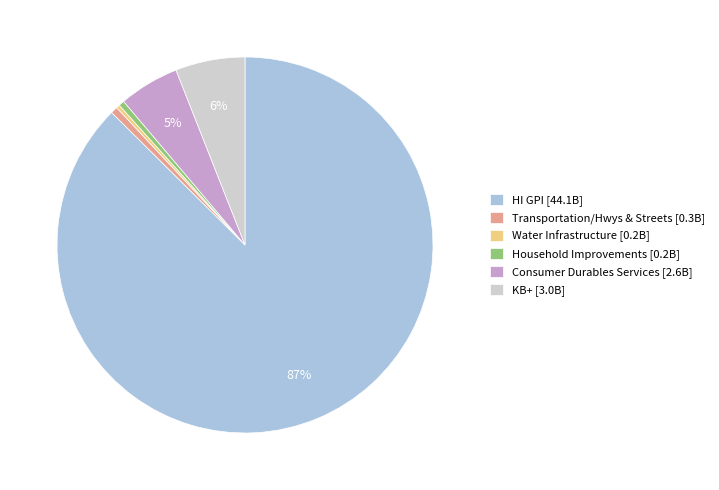

Do Water Infrastructure [0.2B] and Household Improvements [0.2B] together represent more than half of the pie?

No